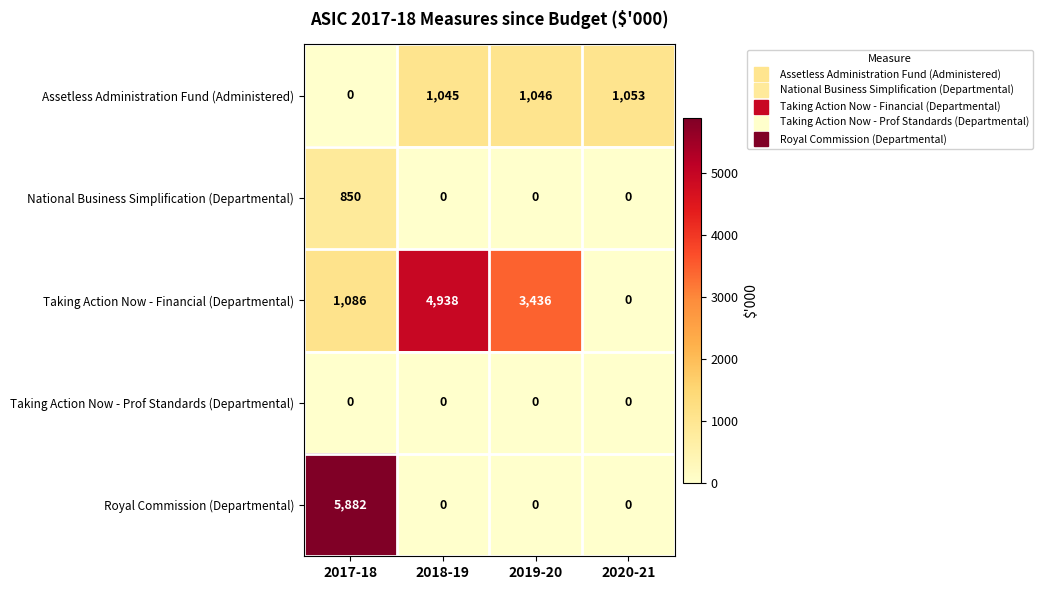

Count the number of data series in this chart.

5